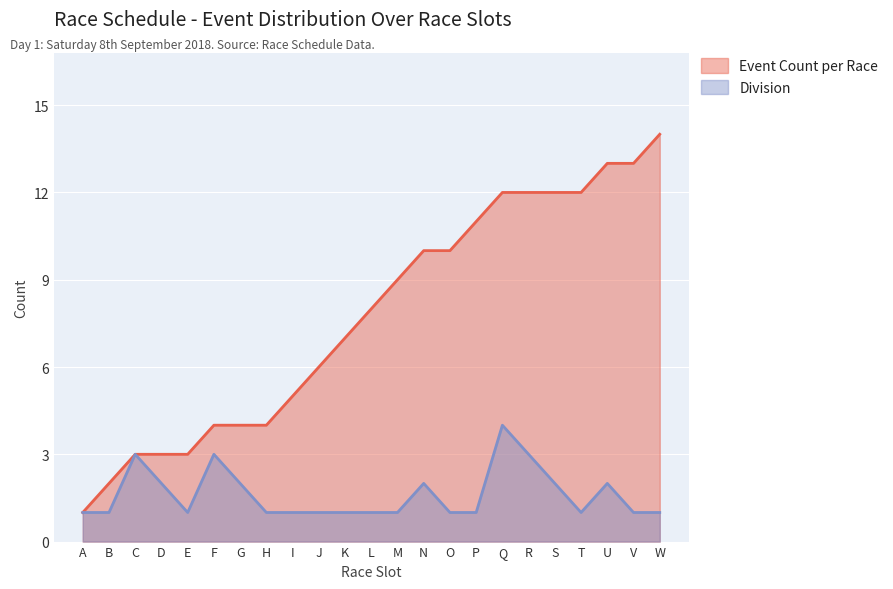

What are all the series names shown in the legend?

Event Count per Race, Division